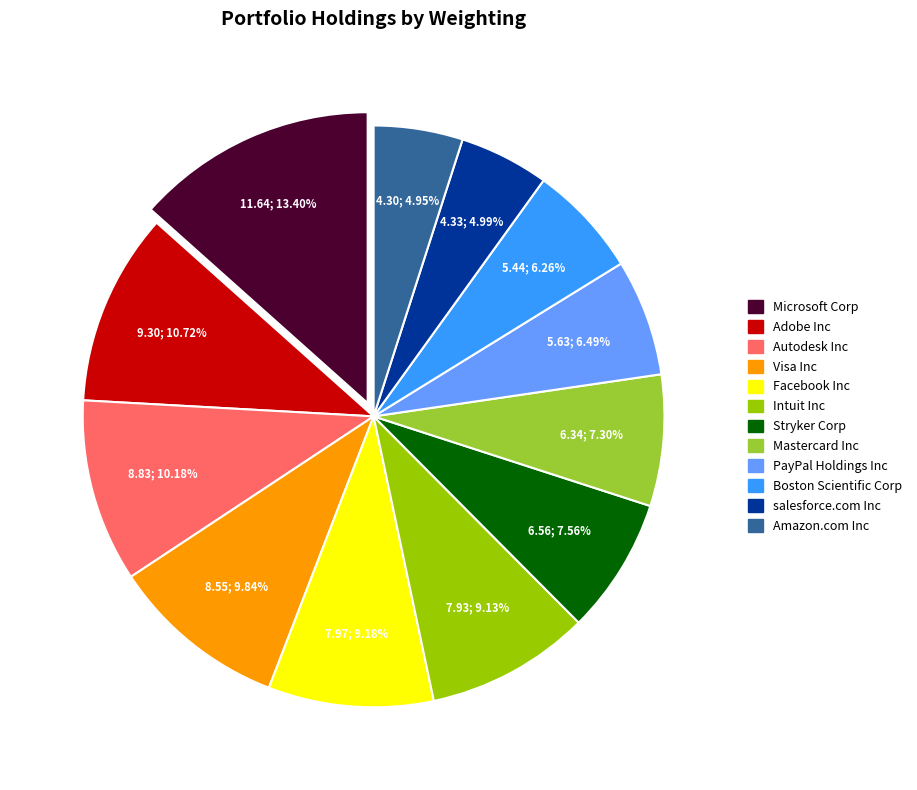

How many slices are in this pie chart?

12